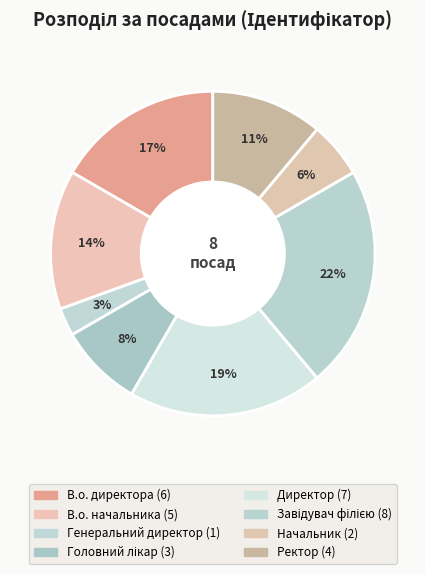

Which slice is the smallest?

Генеральний директор